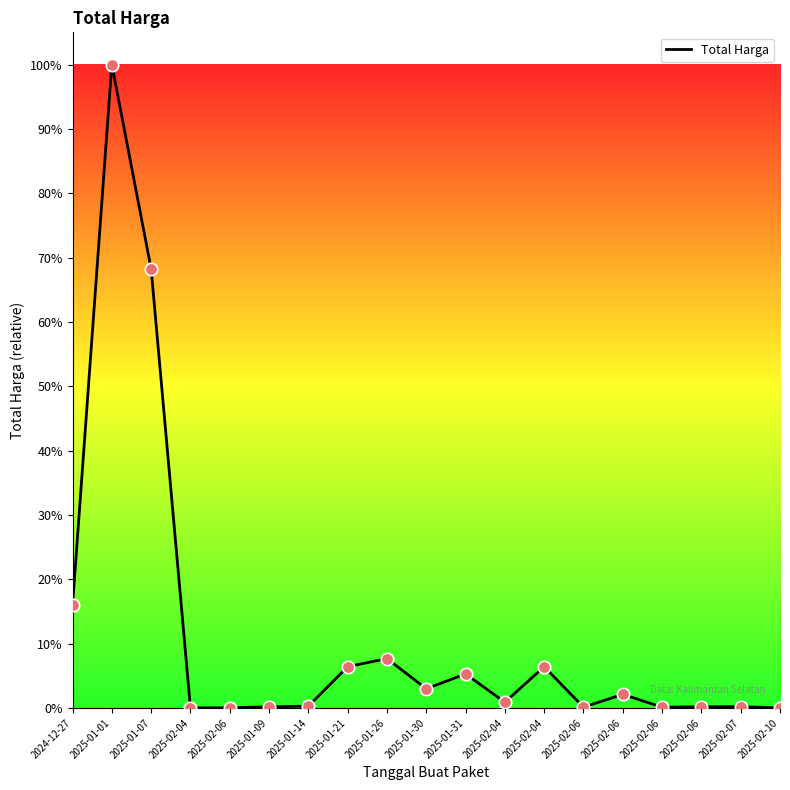

Between 2025-01-31 and 2025-02-06, which is larger?

2025-01-31